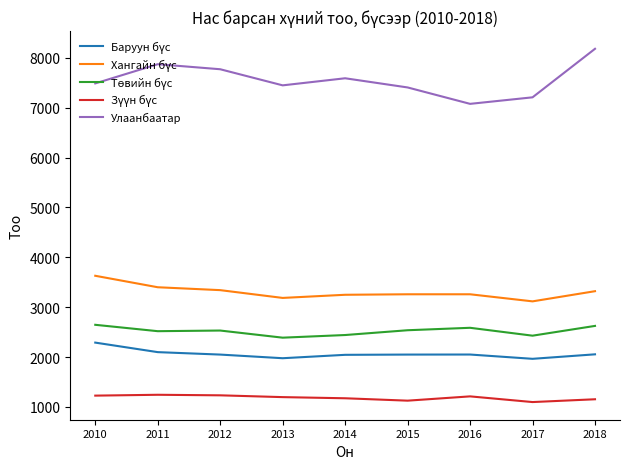

At which category does the chart reach its peak across all series?

2018